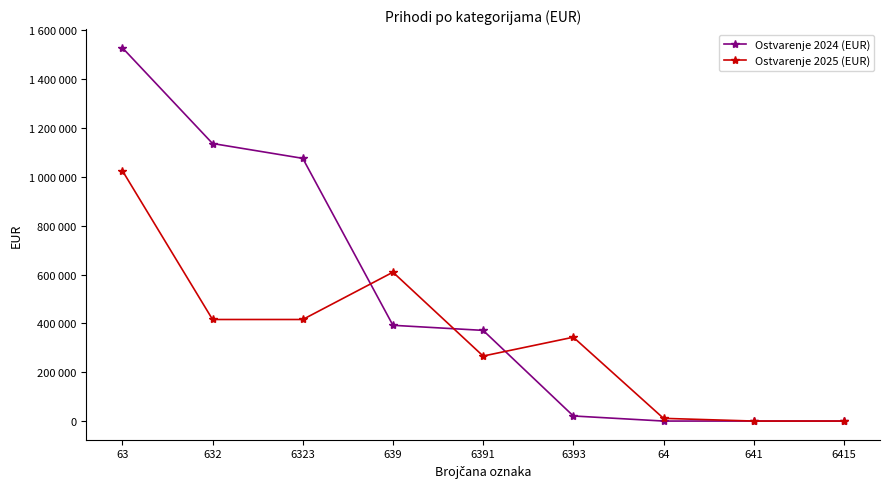

Reading left to right, list all the values displayed in this chart.

Ostvarenje 2024 (EUR): 1529137.0	1136904.0	1076083.0	392233.0	371407.0	20826.0	0.0	0.0	0.0
Ostvarenje 2025 (EUR): 1025777.2	416008.0	416008.0	609769.2	266310.1	343459.1	11088.2	15.8	15.8